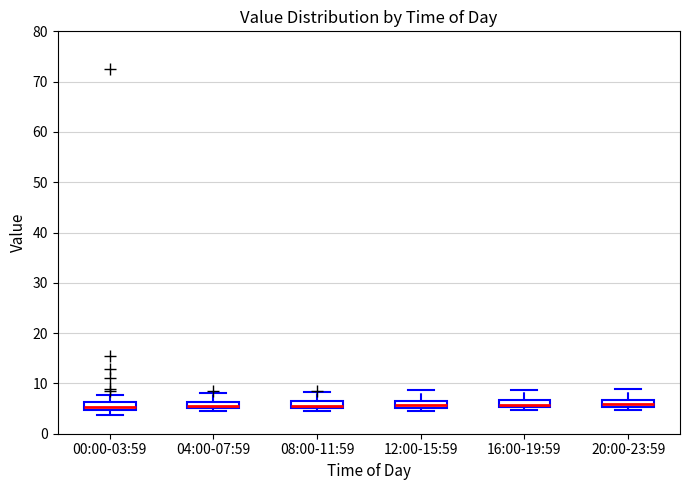

Where is the lower edge of the box for 04:00-07:59 on the y-axis? The values are not printed on the chart, so give them approximately, as read against the axis.

5